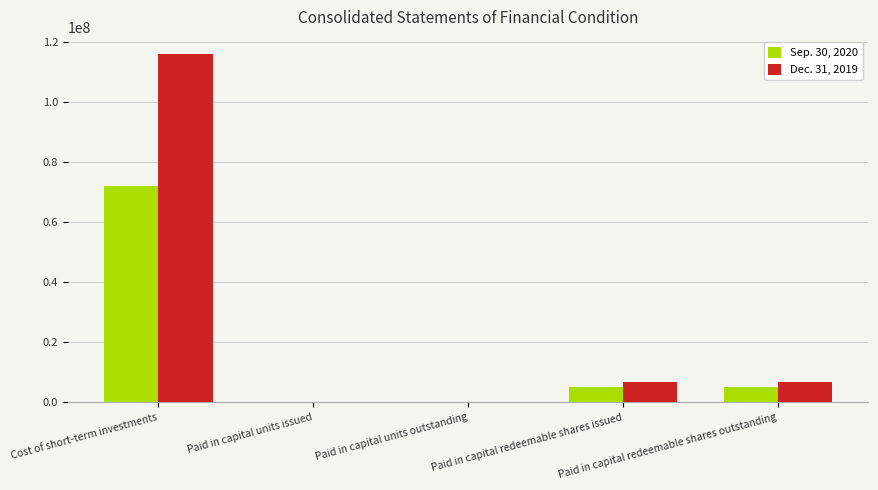

Reading left to right, what are all the values shown in this chart?

Sep. 30, 2020: 71993449	50	50	5000000	5000000
Dec. 31, 2019: 115820868	50	50	6800000	6800000